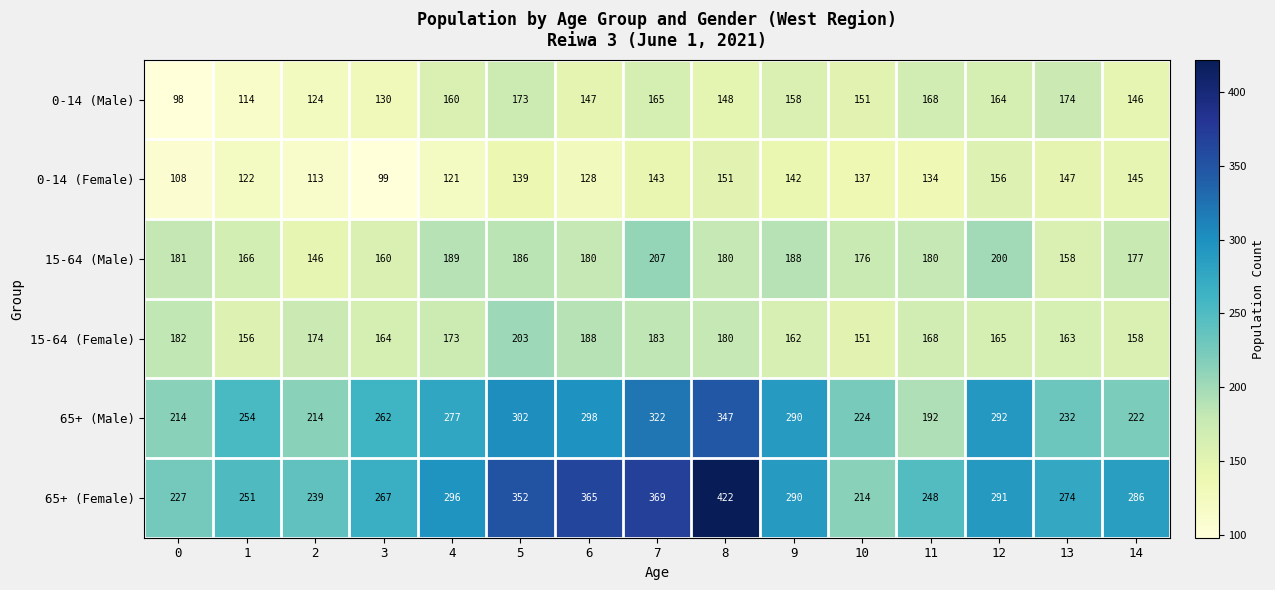

What is the spread (max minus min) of values at 8?

274